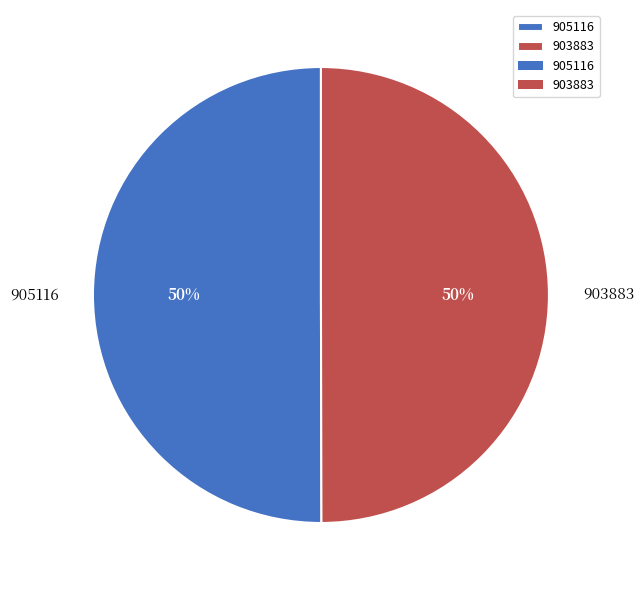

How many slices are in this pie chart?

2